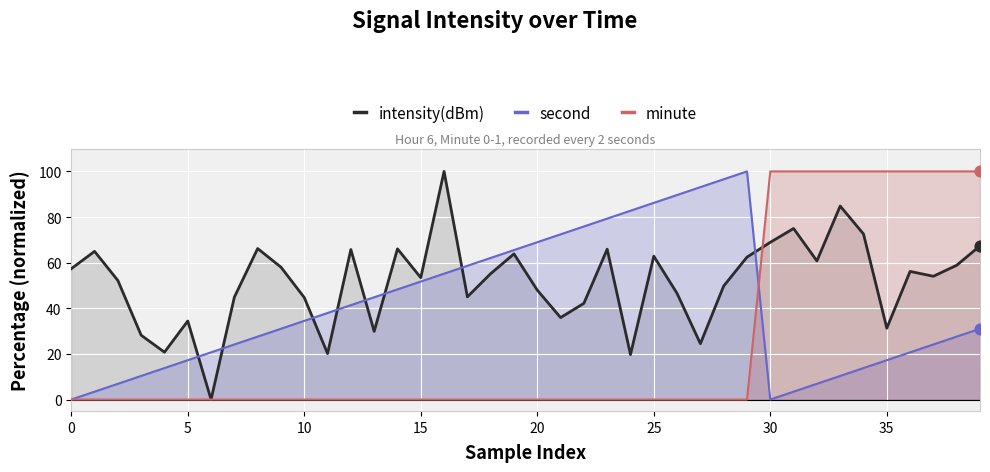

Which series contains the highest Y value?

intensity(dBm)